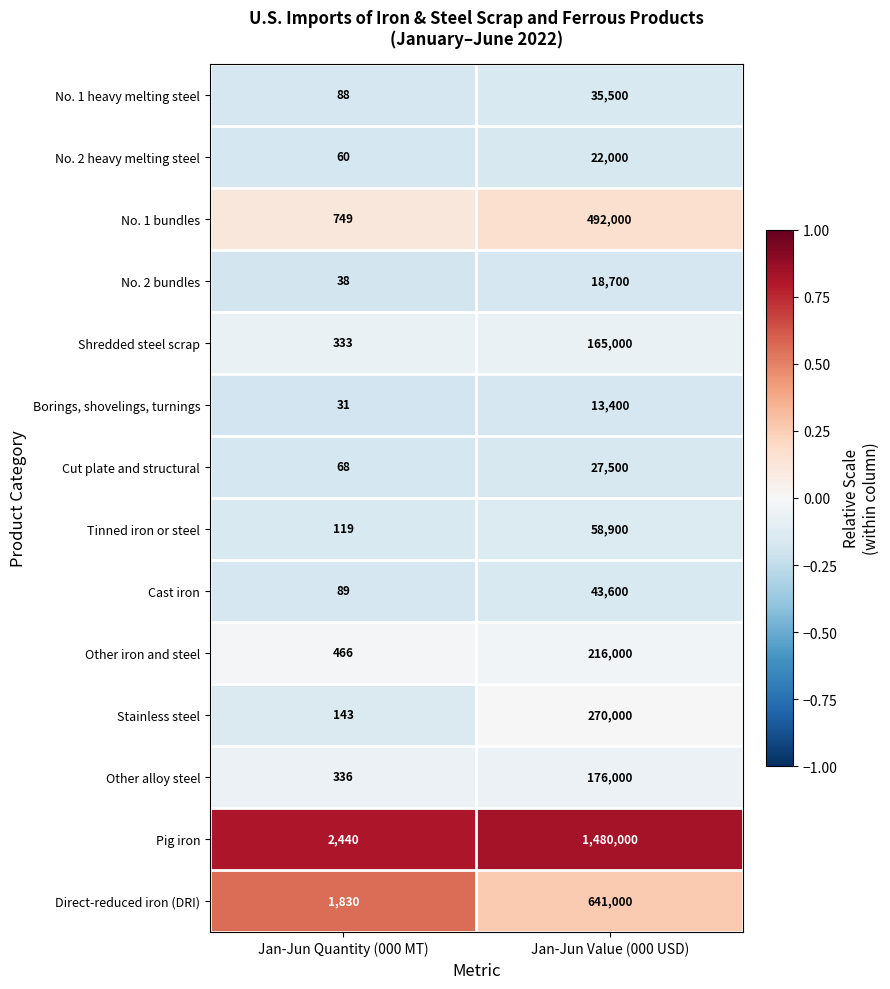

Reading left to right, list all the values displayed in this chart.

No. 1 heavy melting steel: 88	35500
No. 2 heavy melting steel: 60	22000
No. 1 bundles: 749	492000
No. 2 bundles: 38	18700
Shredded steel scrap: 333	165000
Borings, shovelings, turnings: 31	13400
Cut plate and structural: 68	27500
Tinned iron or steel: 119	58900
Cast iron: 89	43600
Other iron and steel: 466	216000
Stainless steel: 143	270000
Other alloy steel: 336	176000
Pig iron: 2440	1480000
Direct-reduced iron (DRI): 1830	641000